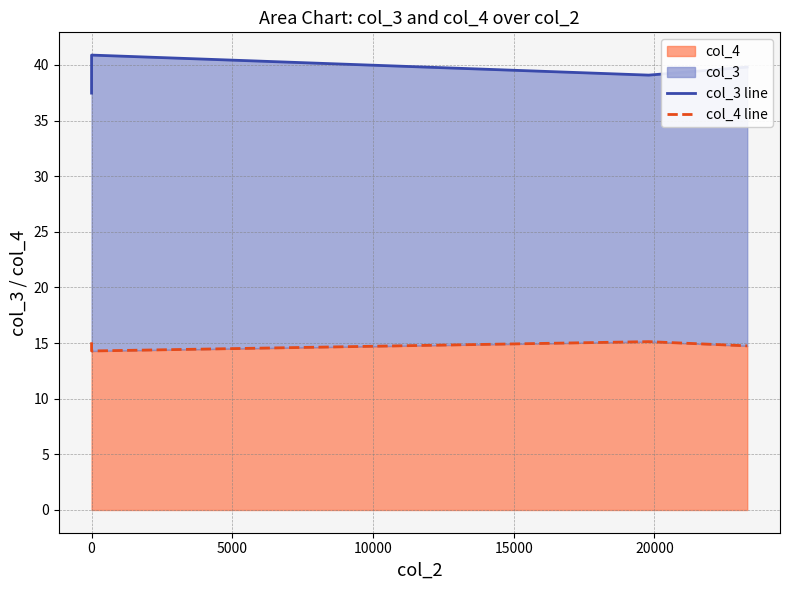

What are all the series names shown in the legend?

col_3 line, col_4 line